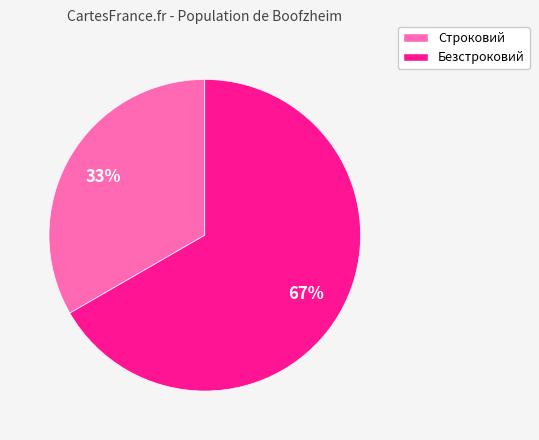

To the nearest percent, what is the combined percentage of Строковий and Безстроковий?

100%